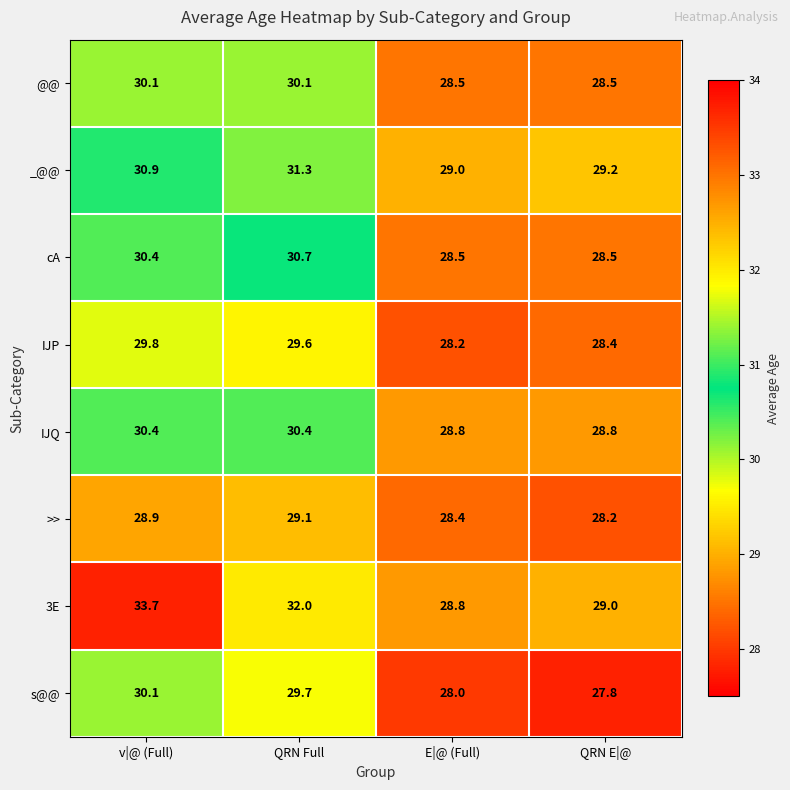

At which label is s@@ closest to 28?

E|@ (Full)